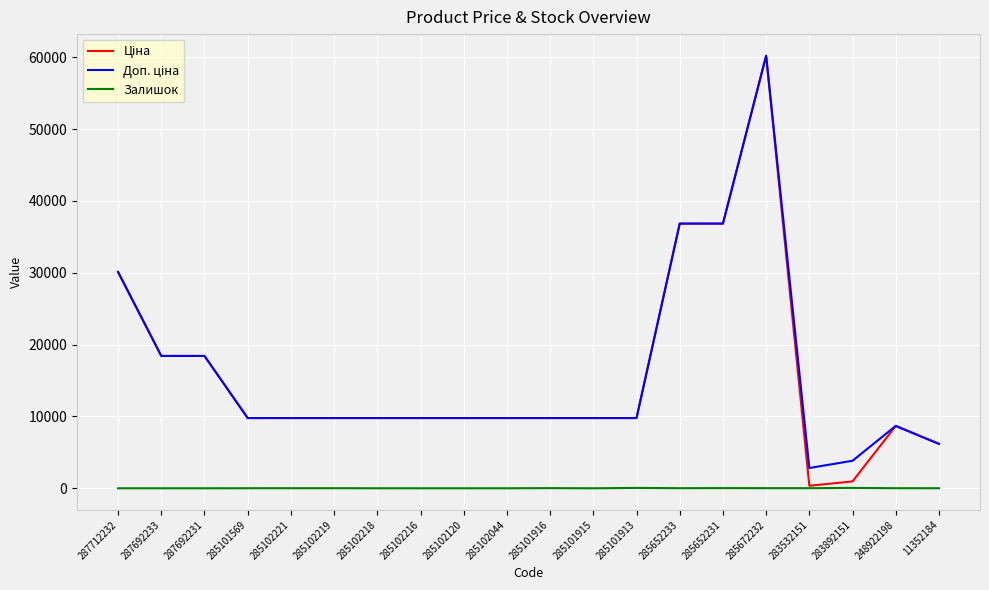

What is the total value across all series at 285102216?

19551.0